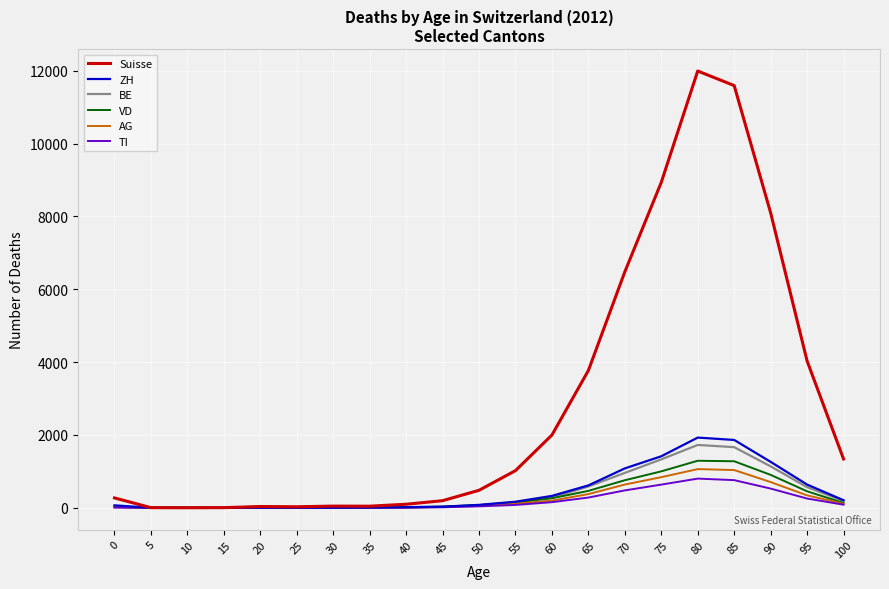

Between 10 and 75, which series saw the biggest shift?

Suisse